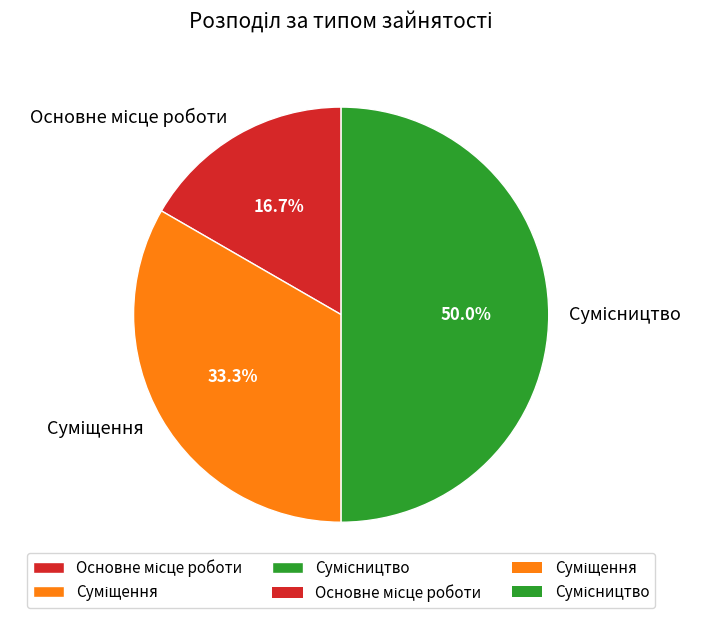

Does Сумісництво represent more than half of the total?

No